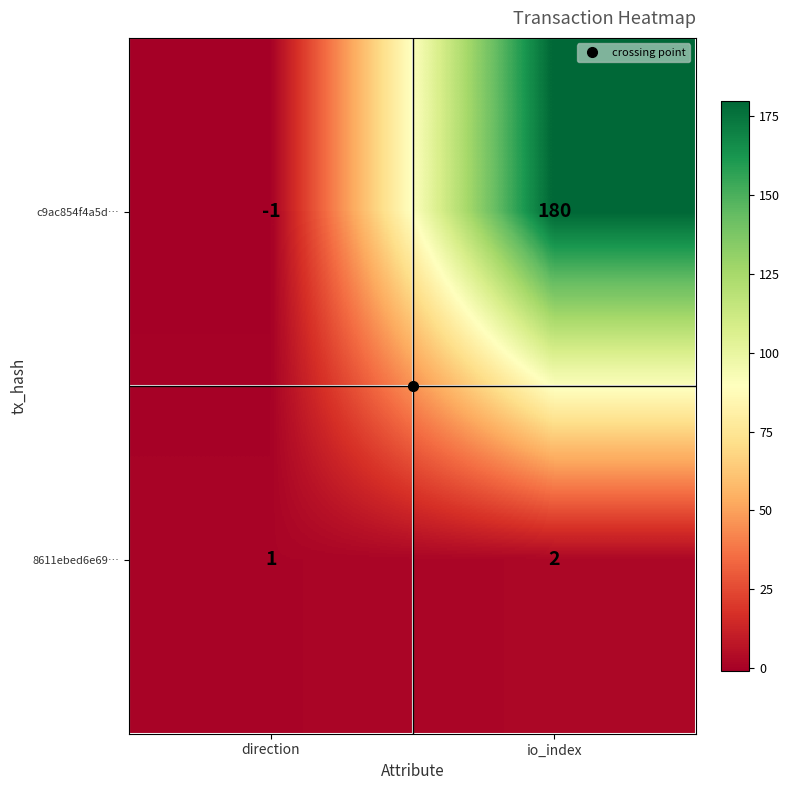

At direction, list the series in order from largest to smallest.

8611ebed6e69…, c9ac854f4a5d…